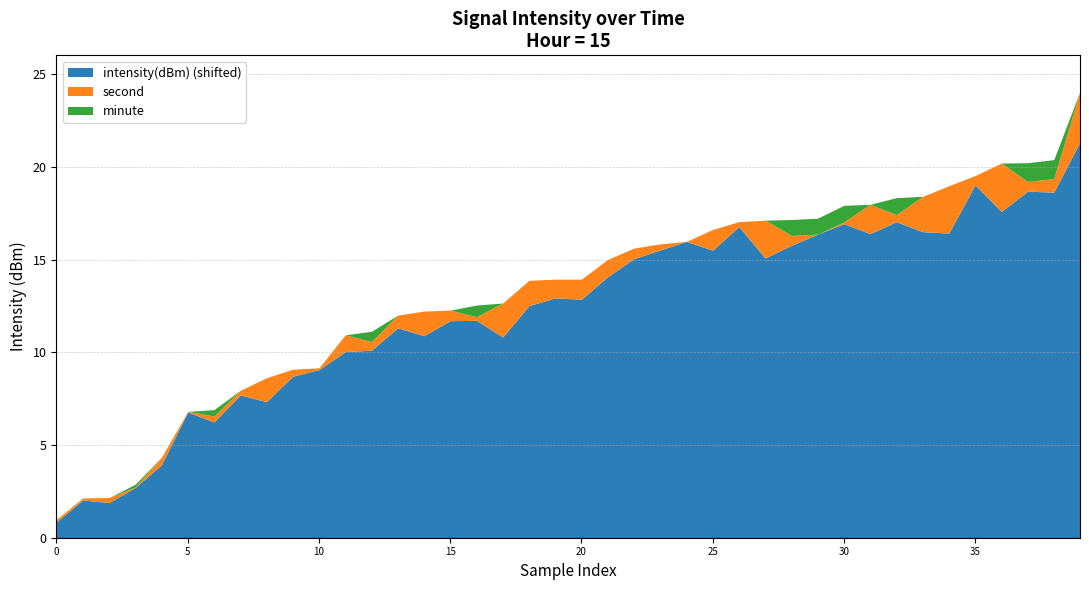

What is the minimum value for intensity(dBm) (shifted)?

0.9